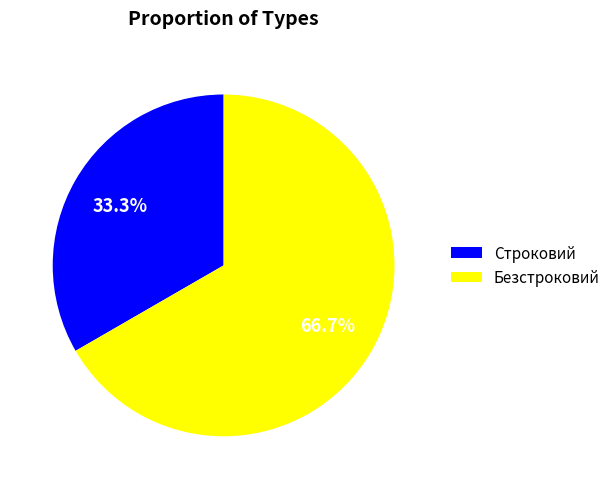

What percentage is NOT represented by Строковий?

66.7%